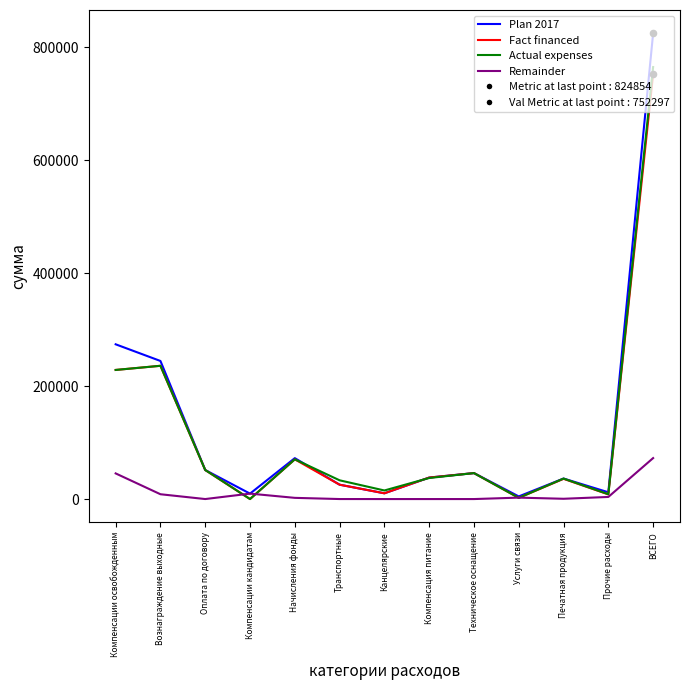

At which category is the sum across all series the highest?

ВСЕГО